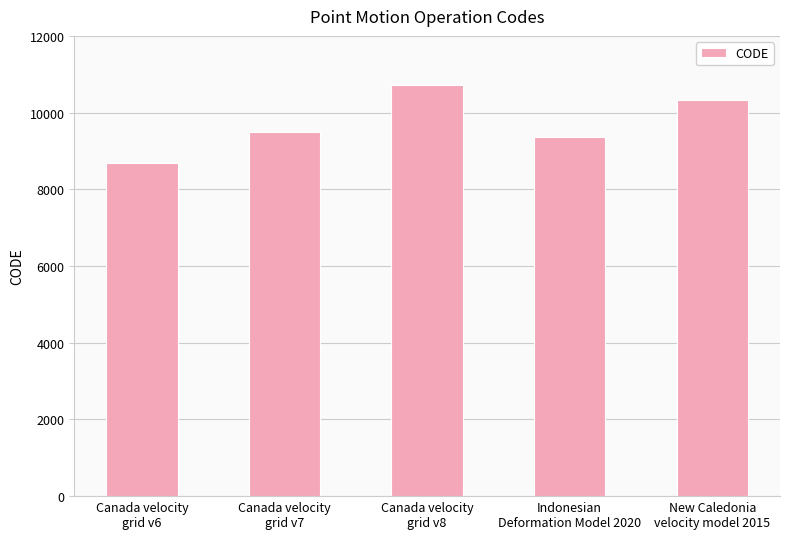

What is the minimum value shown in the chart?

8676